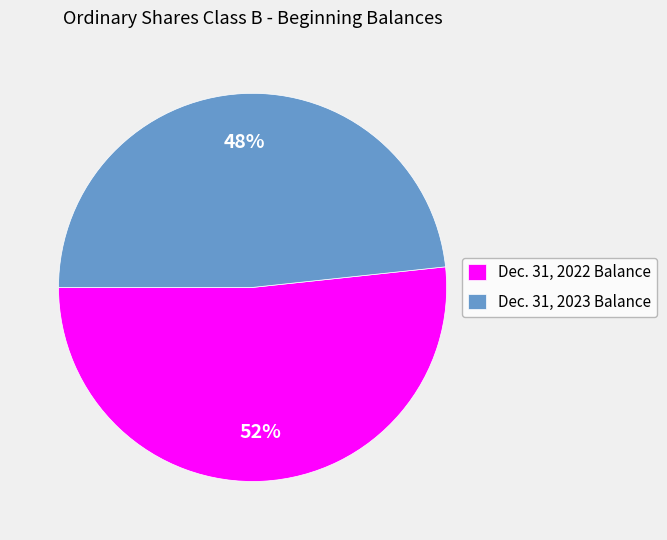

What percentage is the Dec. 31, 2023 Balance slice, to the nearest percent?

48%